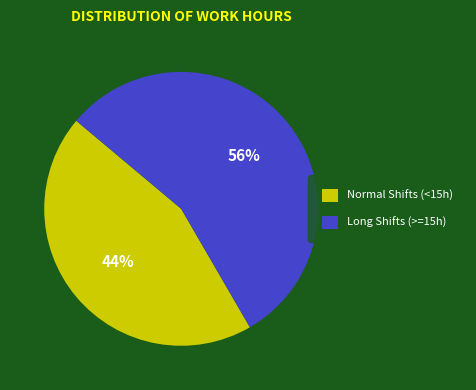

Count the number of slices in the pie.

2